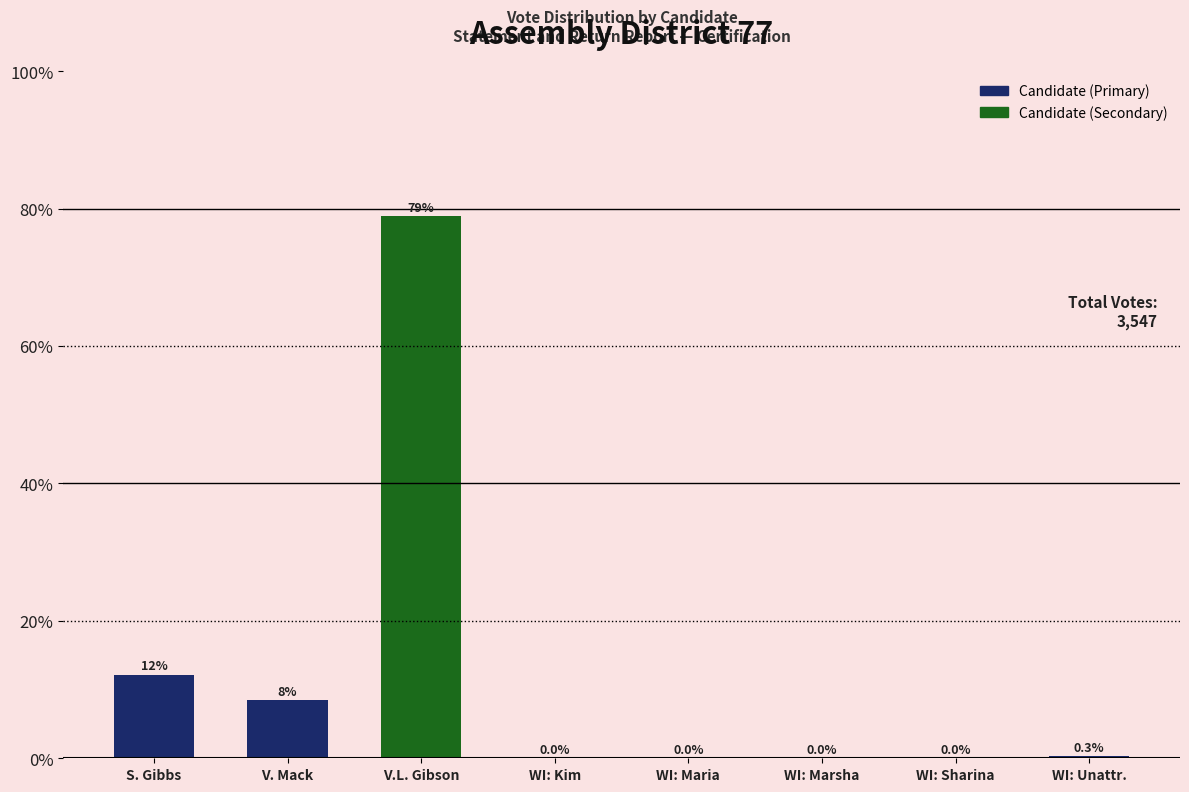

Where is the data nearest to the value 39?

S. Gibbs